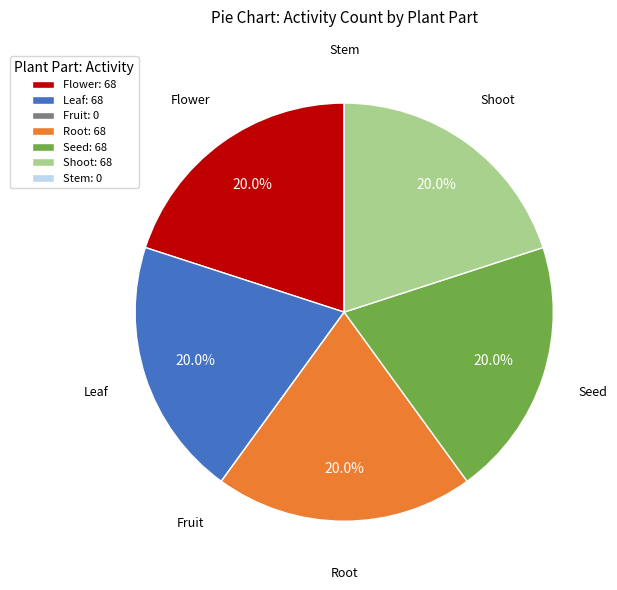

What percentage is the Leaf slice, to the nearest percent?

20%